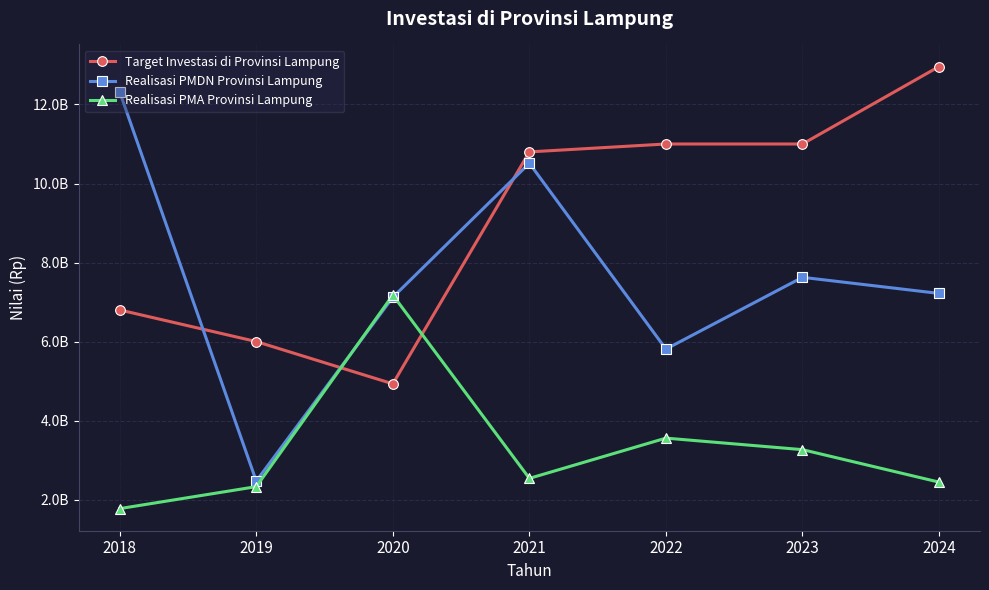

At which label is Realisasi PMA Provinsi Lampung closest to 4474567345?

2022